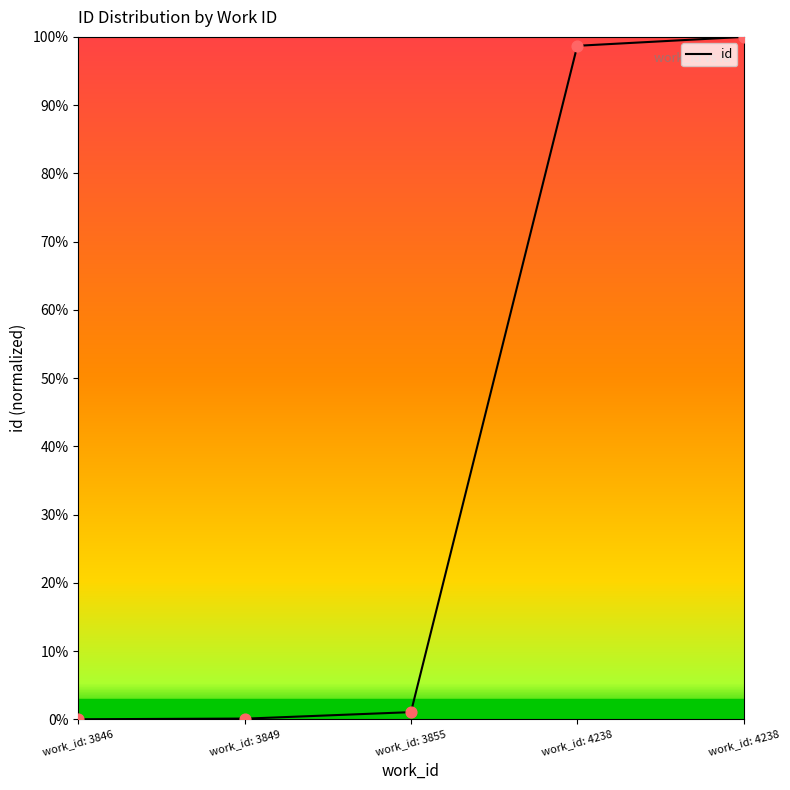

What is the change in value from work_id: 3846 to work_id: 4238?

+98.7